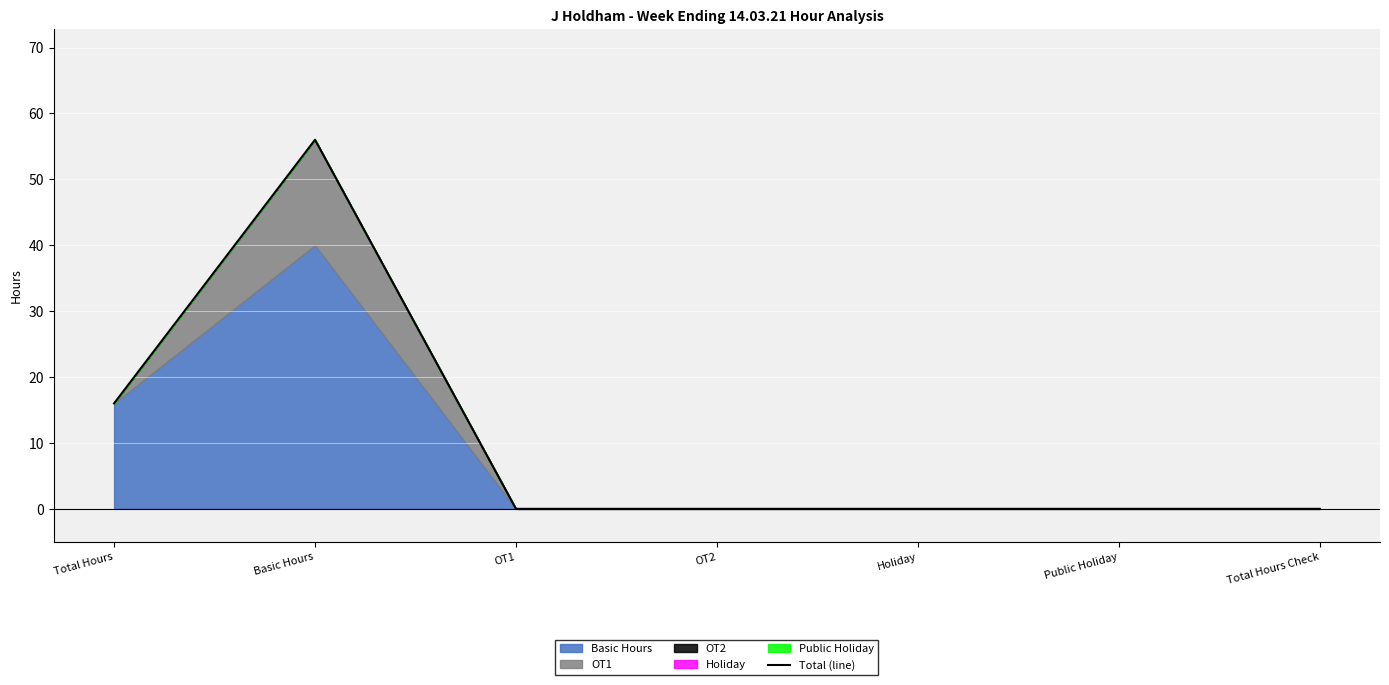

The Total (line) series shows 56 at Basic Hours. True or false?

True